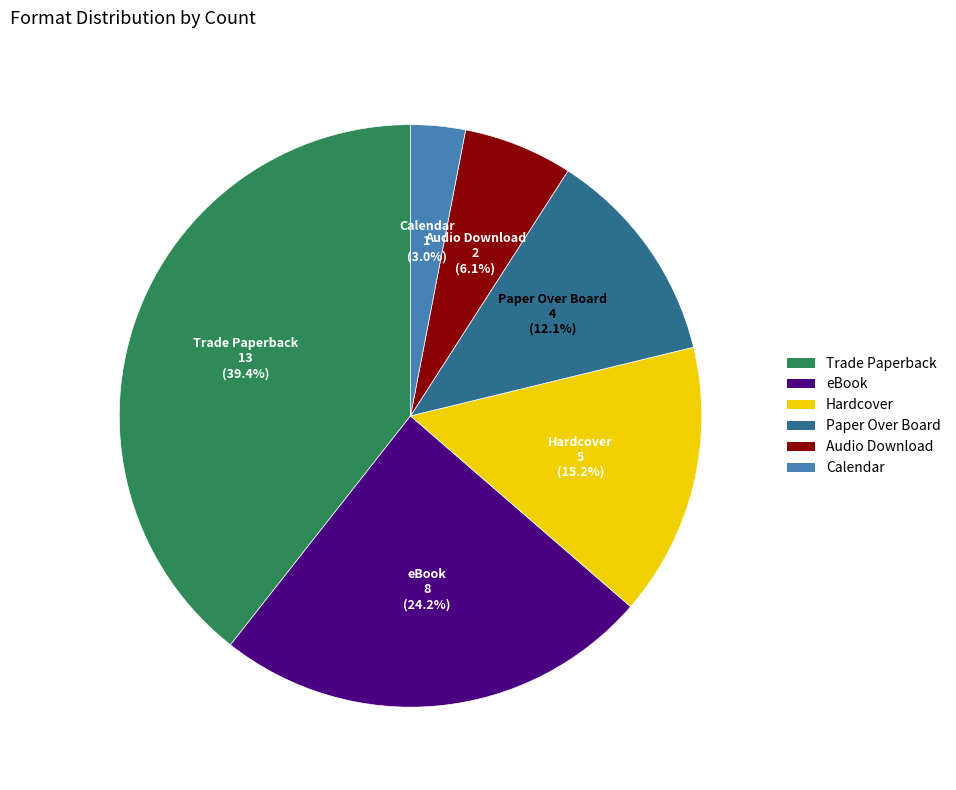

To the nearest percent, what portion does Hardcover represent?

15%